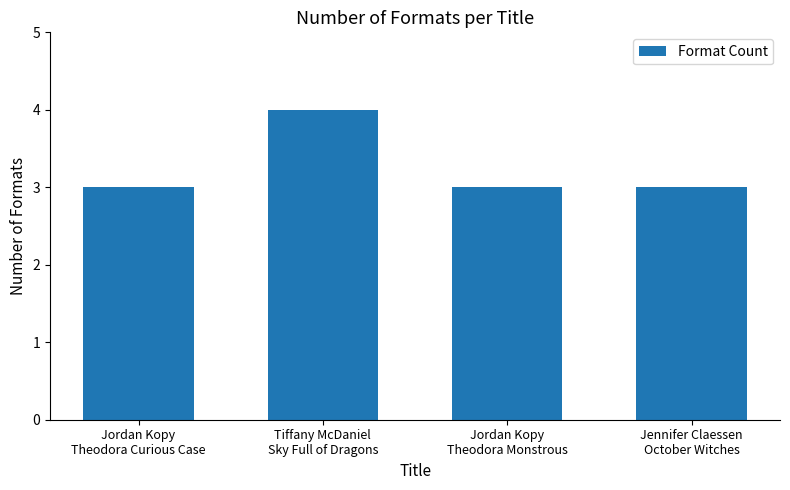

Which has a higher value, Tiffany McDaniel
Sky Full of Dragons or Jordan Kopy
Theodora Curious Case?

Tiffany McDaniel
Sky Full of Dragons